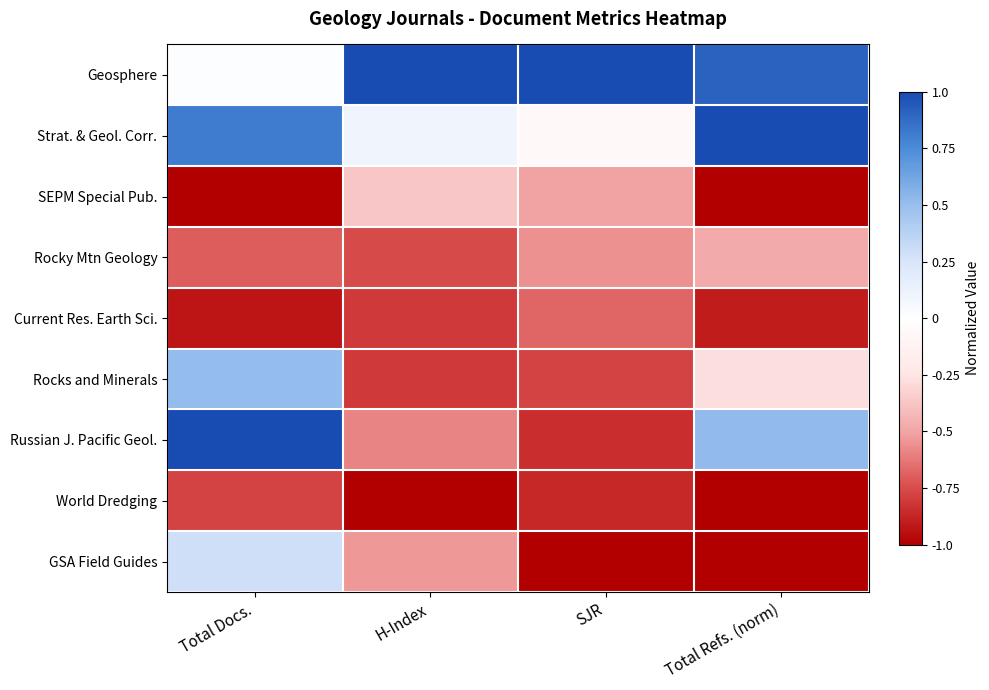

What is the total value across all series at Total Refs. (norm)?

-2.2